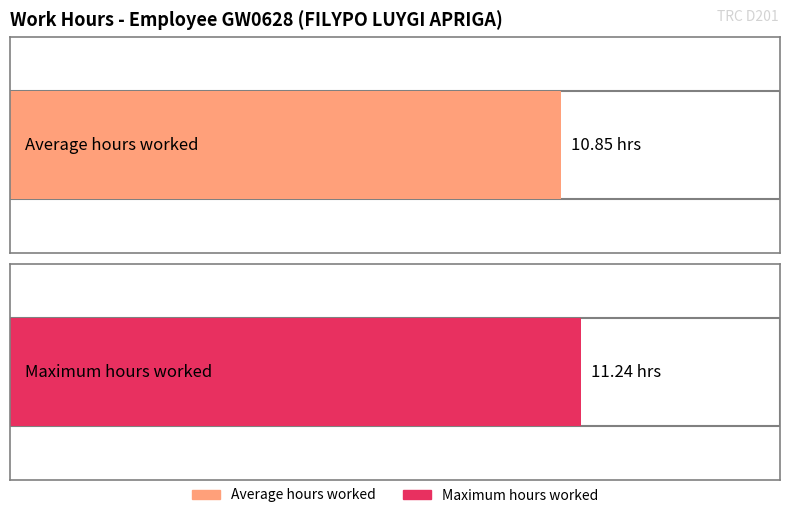

Where is the data nearest to the value 10?

1